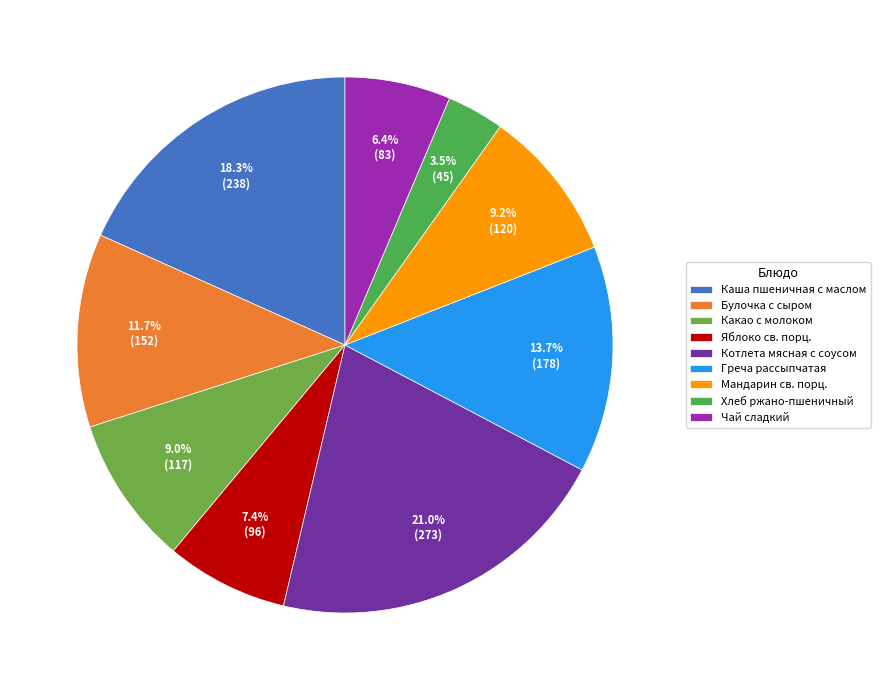

To the nearest percent, what is the difference between the Каша пшеничная с маслом and Хлеб ржано-пшеничный slice percentages?

15%